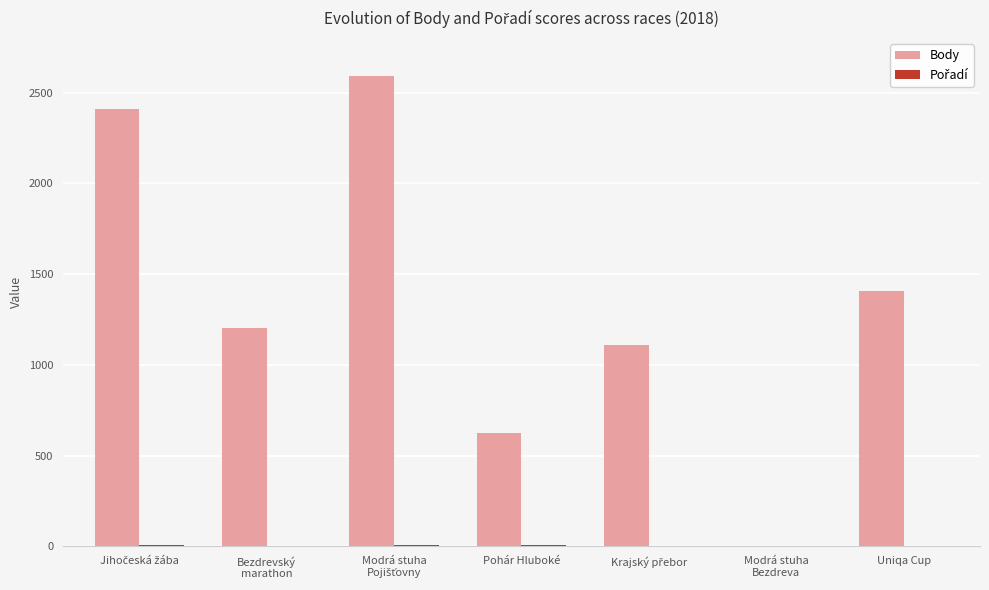

What is the sum of all Body values?

9342